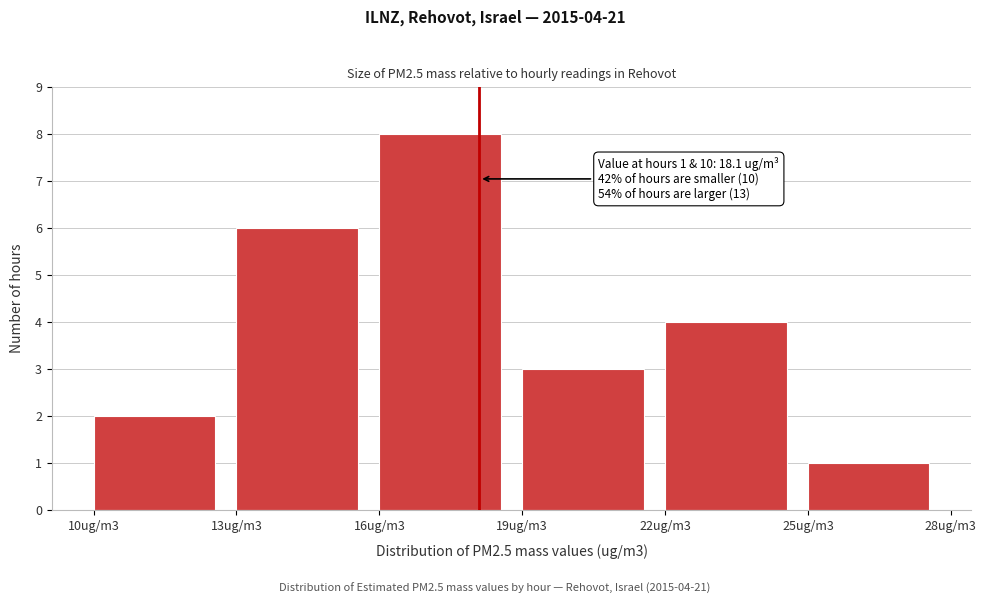

Reading left to right, extract all data points from this chart.

10ug/m3=2	13ug/m3=6	16ug/m3=8	19ug/m3=3	22ug/m3=4	25ug/m3=1